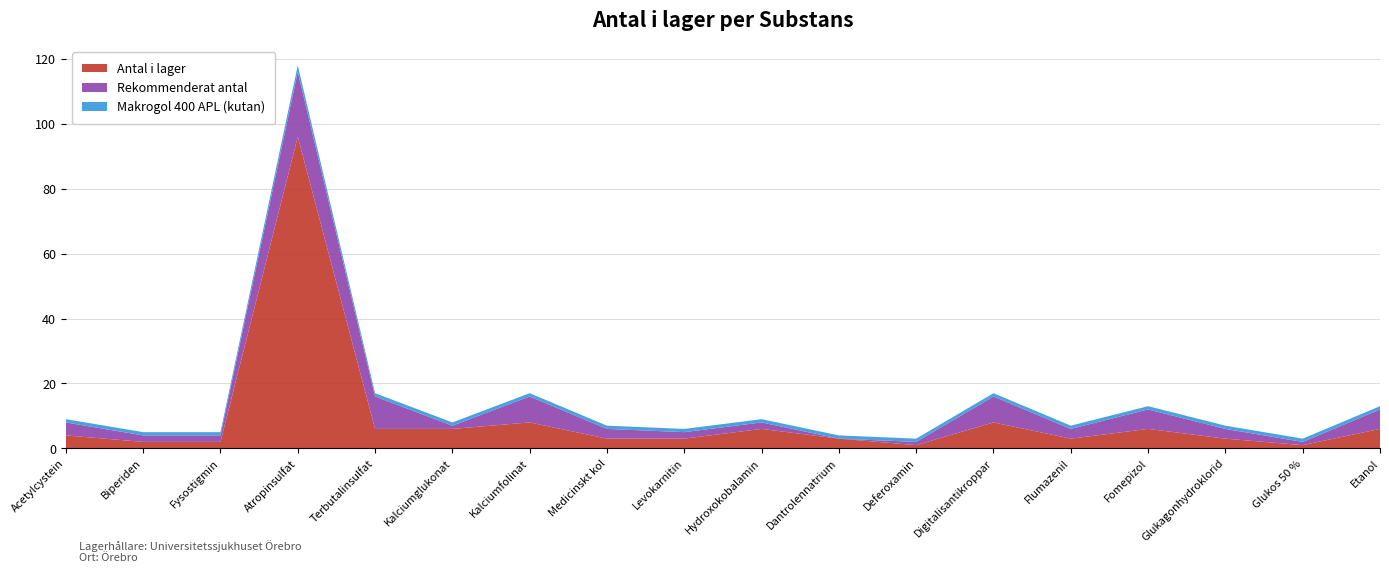

Reading left to right, extract all data points from this chart.

Antal i lager: Acetylcystein=4	Biperiden=2	Fysostigmin=2	Atropinsulfat=96	Terbutalinsulfat=6	Kalciumglukonat=6	Kalciumfolinat=8	Medicinskt kol=3	Levokarnitin=3	Hydroxokobalamin=6	Dantrolennatrium=3	Deferoxamin=1	Digitalisantikroppar=8	Flumazenil=3	Fomepizol=6	Glukagonhydroklorid=3	Glukos 50 %=1	Etanol=6
Rekommenderat antal: Acetylcystein=4	Biperiden=2	Fysostigmin=2	Atropinsulfat=20	Terbutalinsulfat=10	Kalciumglukonat=1	Kalciumfolinat=8	Medicinskt kol=3	Levokarnitin=2	Hydroxokobalamin=2	Dantrolennatrium=0	Deferoxamin=1	Digitalisantikroppar=8	Flumazenil=3	Fomepizol=6	Glukagonhydroklorid=3	Glukos 50 %=1	Etanol=6
Makrogol 400 APL (kutan): Acetylcystein=1	Biperiden=1	Fysostigmin=1	Atropinsulfat=2	Terbutalinsulfat=1	Kalciumglukonat=1	Kalciumfolinat=1	Medicinskt kol=1	Levokarnitin=1	Hydroxokobalamin=1	Dantrolennatrium=1	Deferoxamin=1	Digitalisantikroppar=1	Flumazenil=1	Fomepizol=1	Glukagonhydroklorid=1	Glukos 50 %=1	Etanol=1